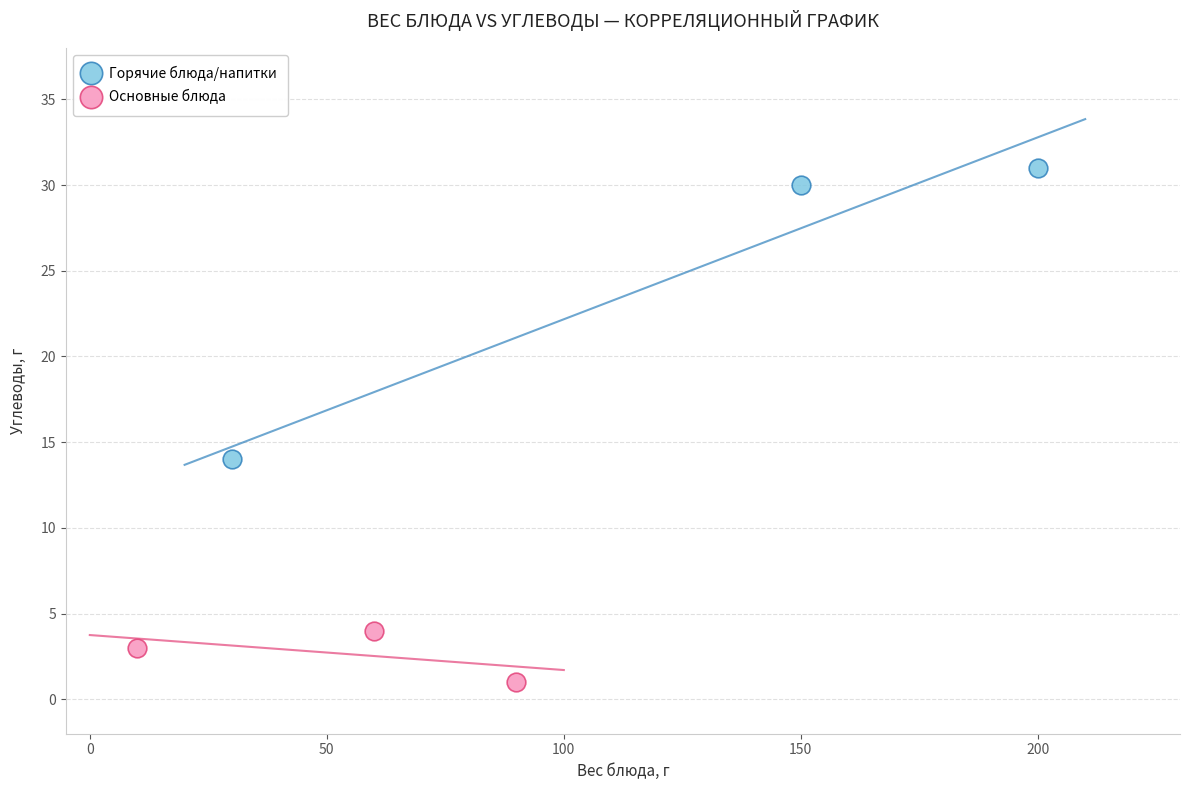

Which series contains the highest Y value?

Горячие блюда/напитки